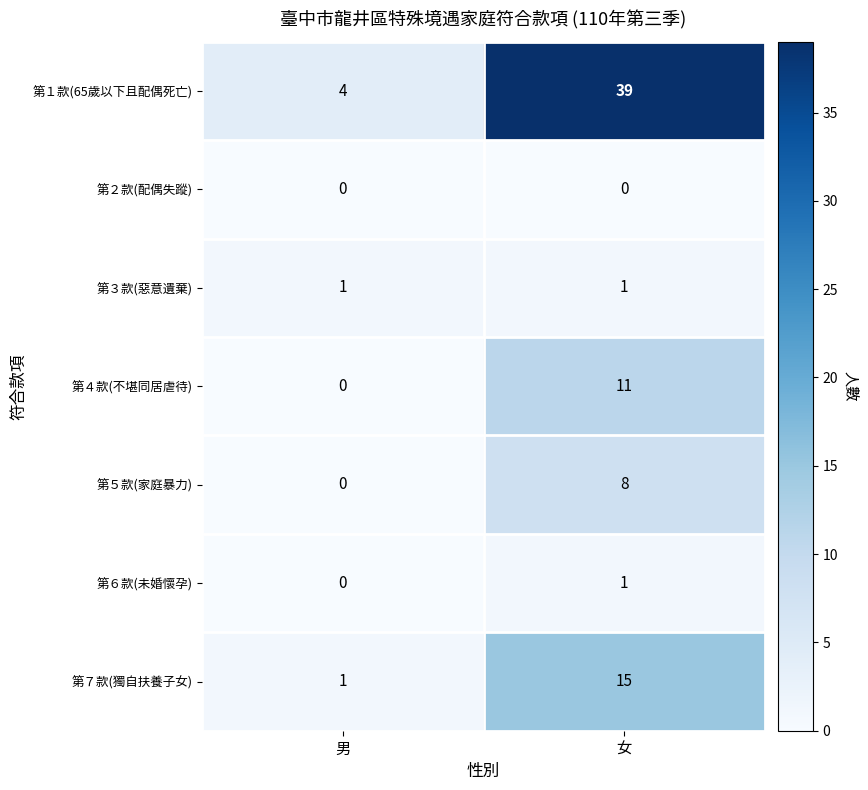

The value of 第３款(惡意遺棄) at 女 is 1. True or false?

True